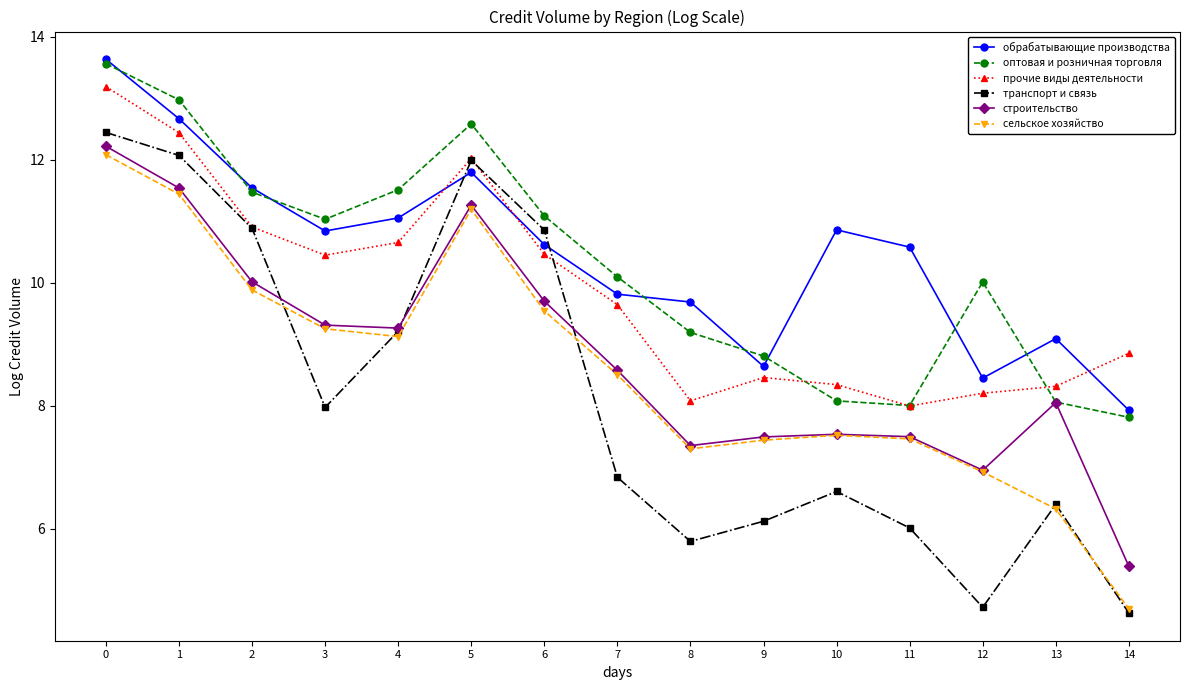

Where is the first local maximum for оптовая и розничная торговля?

5